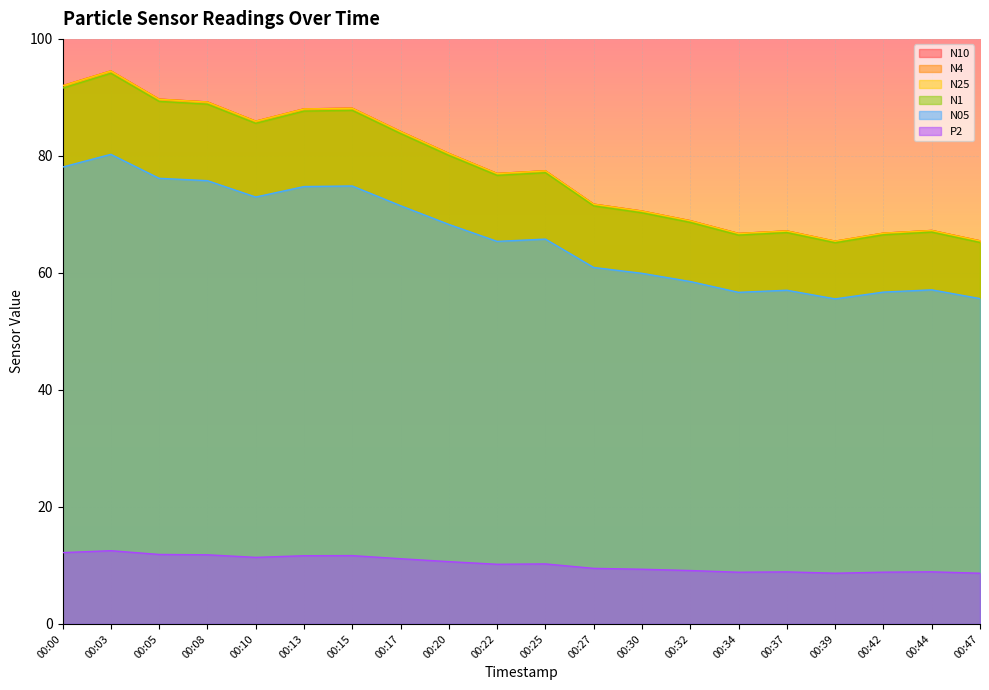

What is the sum of all N4 values?

1556.6